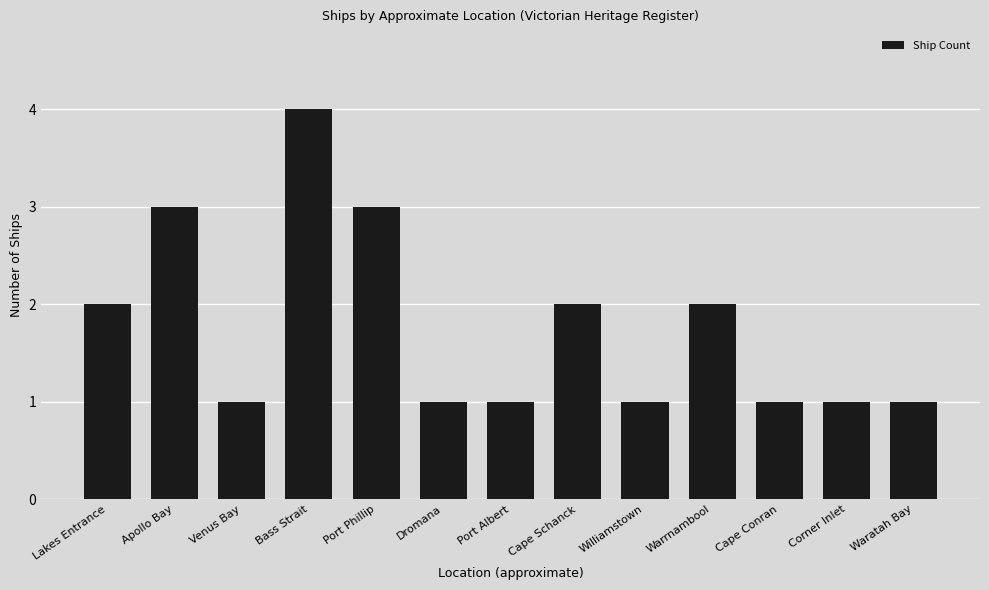

How many data points does each series have?

13